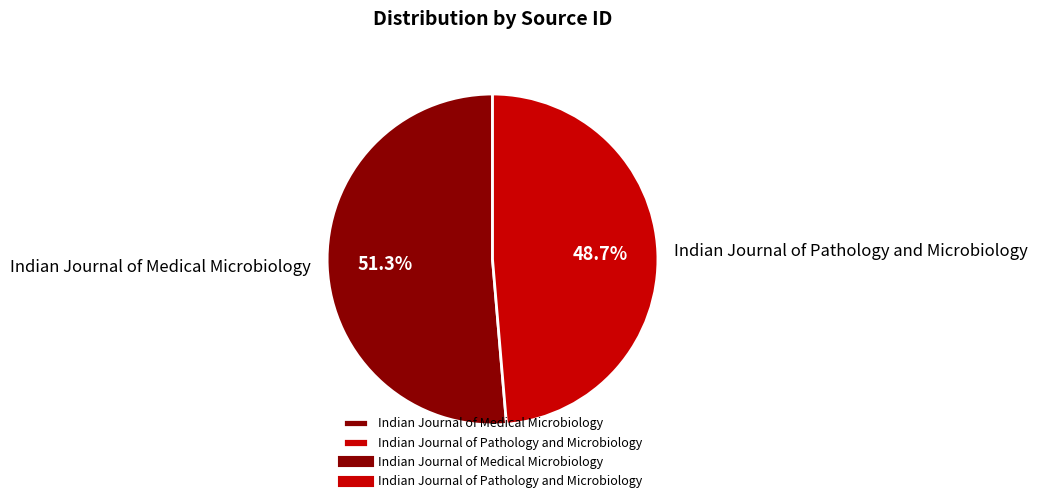

Combined, what portion of the pie is Indian Journal of Medical Microbiology and Indian Journal of Pathology and Microbiology?

100.0%